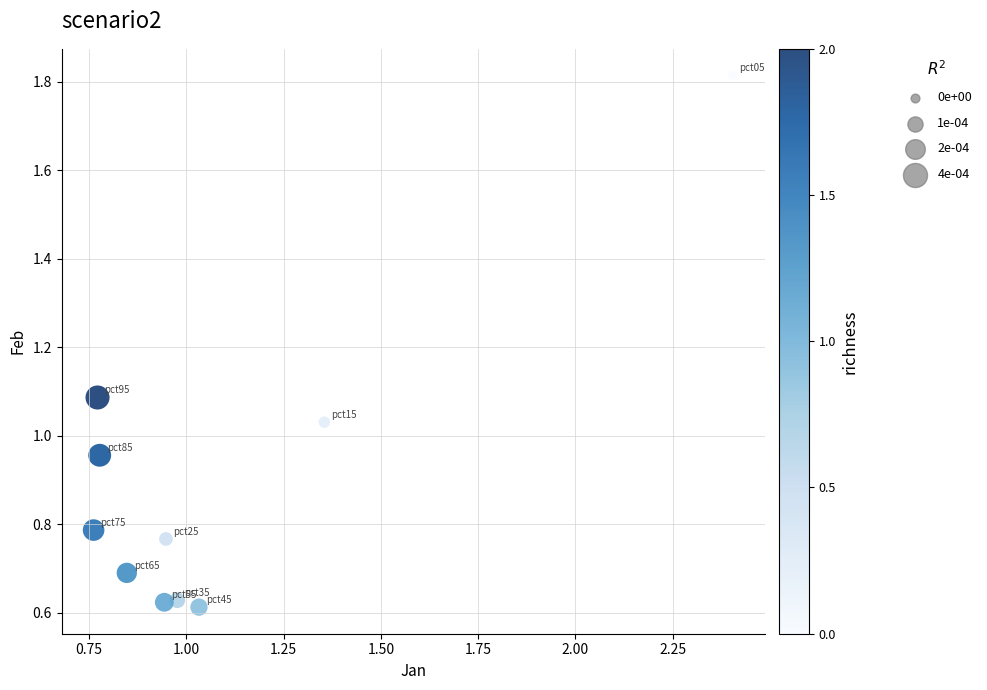

What is the range of Y values (max minus min)?

1.2